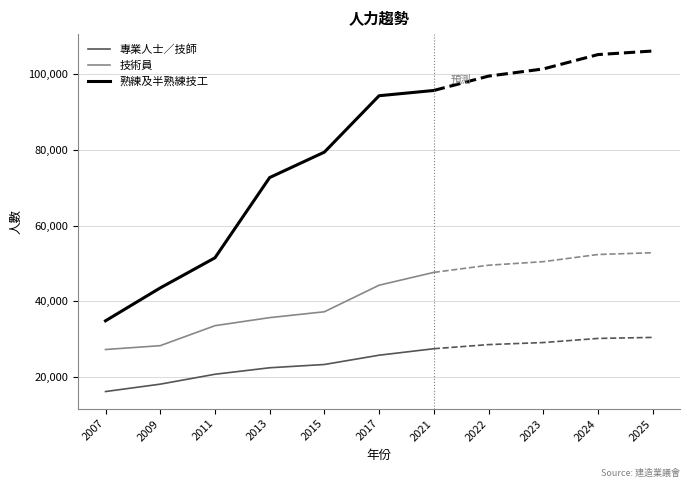

How many lines are shown in the chart?

3